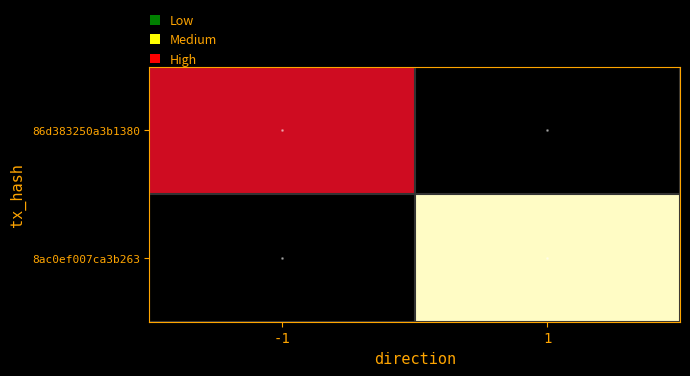

How many distinct data groups are displayed?

2